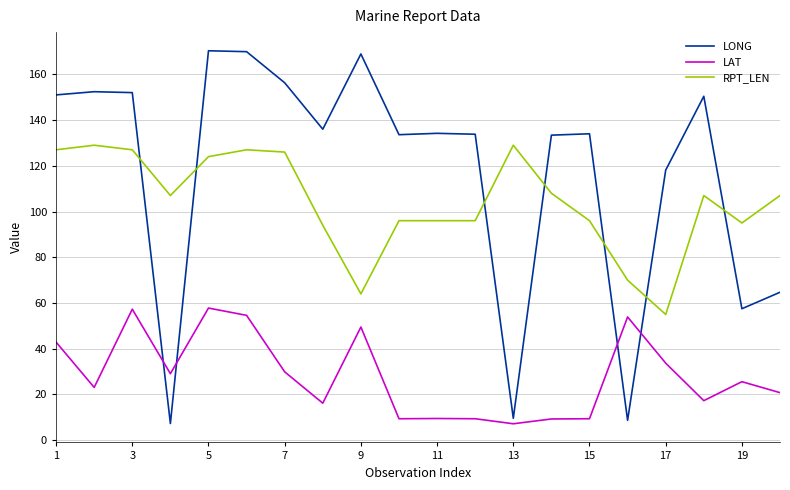

List the series in order of their peak value, highest first.

LONG, RPT_LEN, LAT